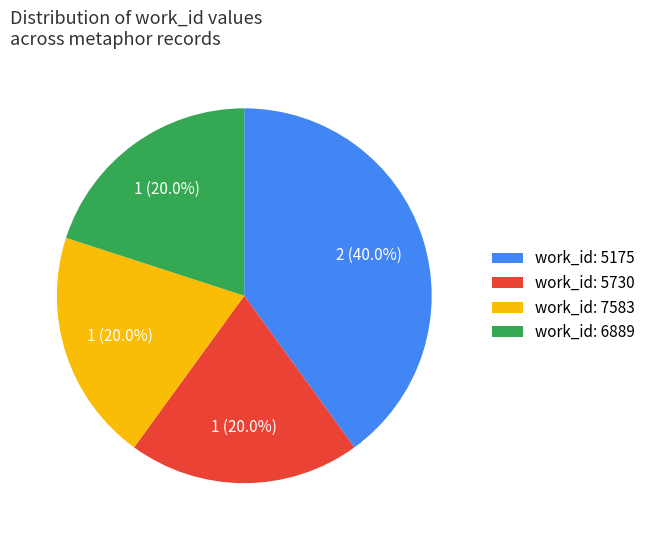

What is the ratio of the value at work_id: 7583 to the value at work_id: 5175?

0.5